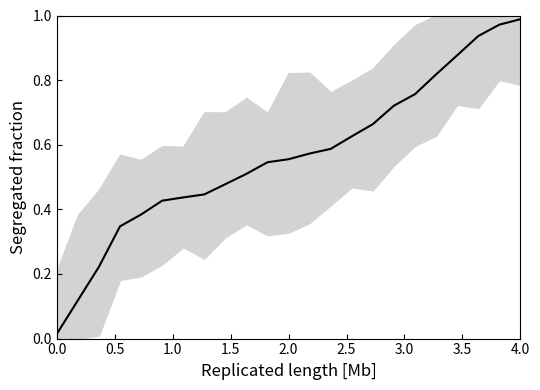

What position from the left is 4.0?

23